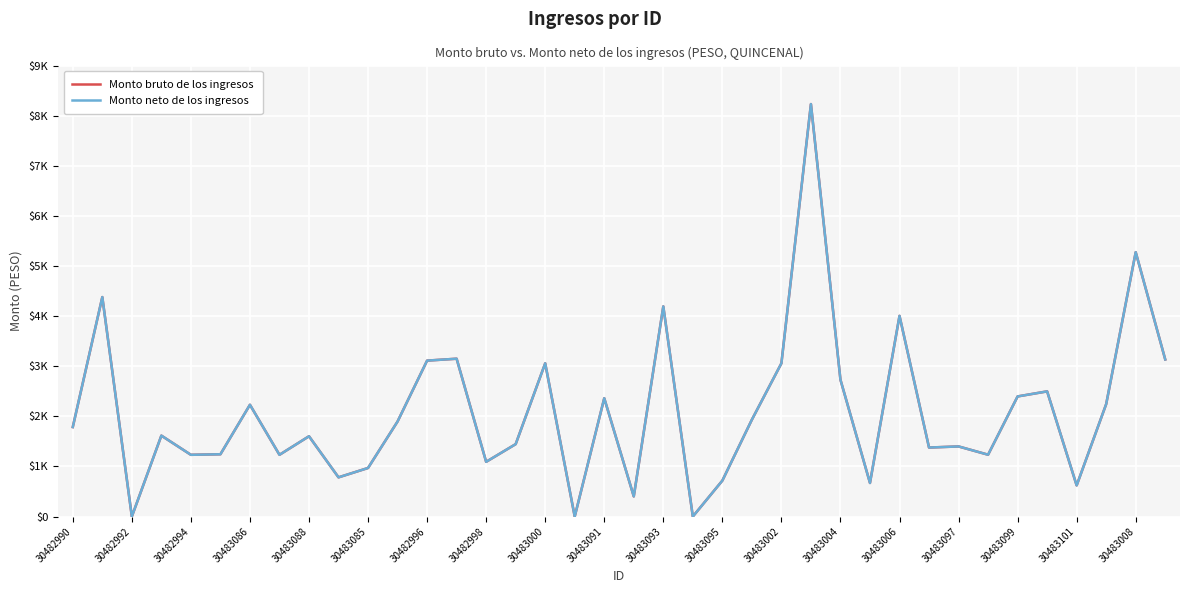

At which category is the sum across all series the highest?

25